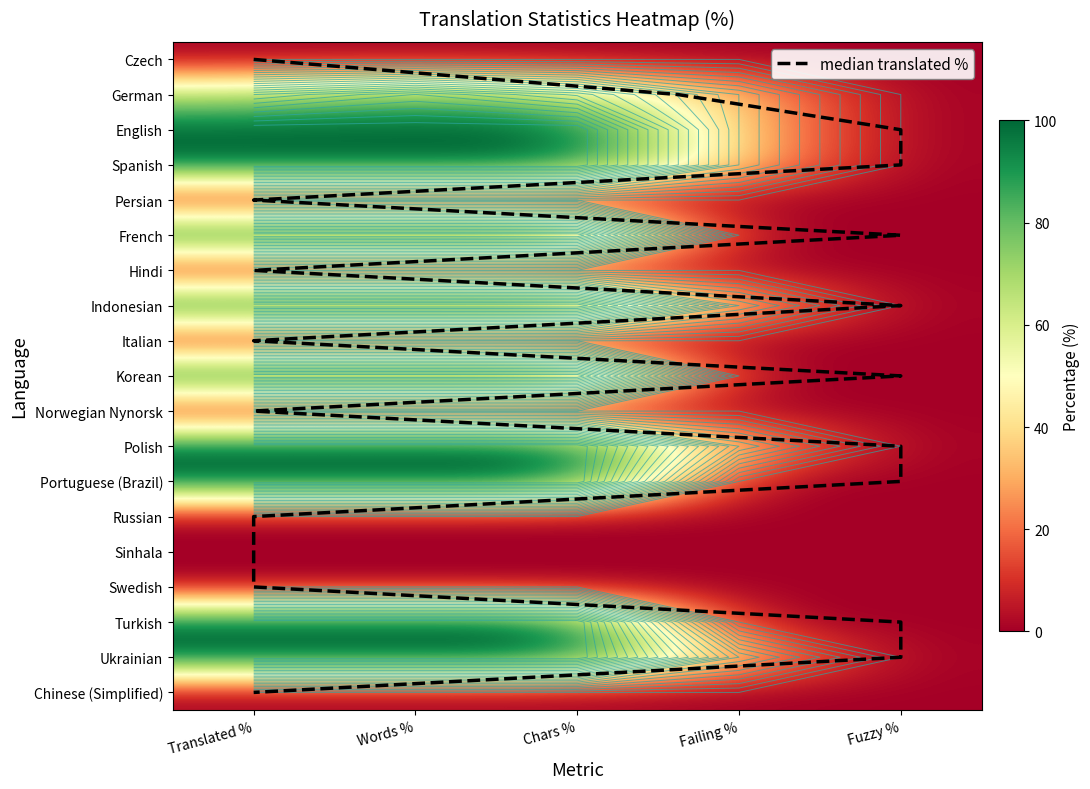

How many positive values does the Turkish series have?

3